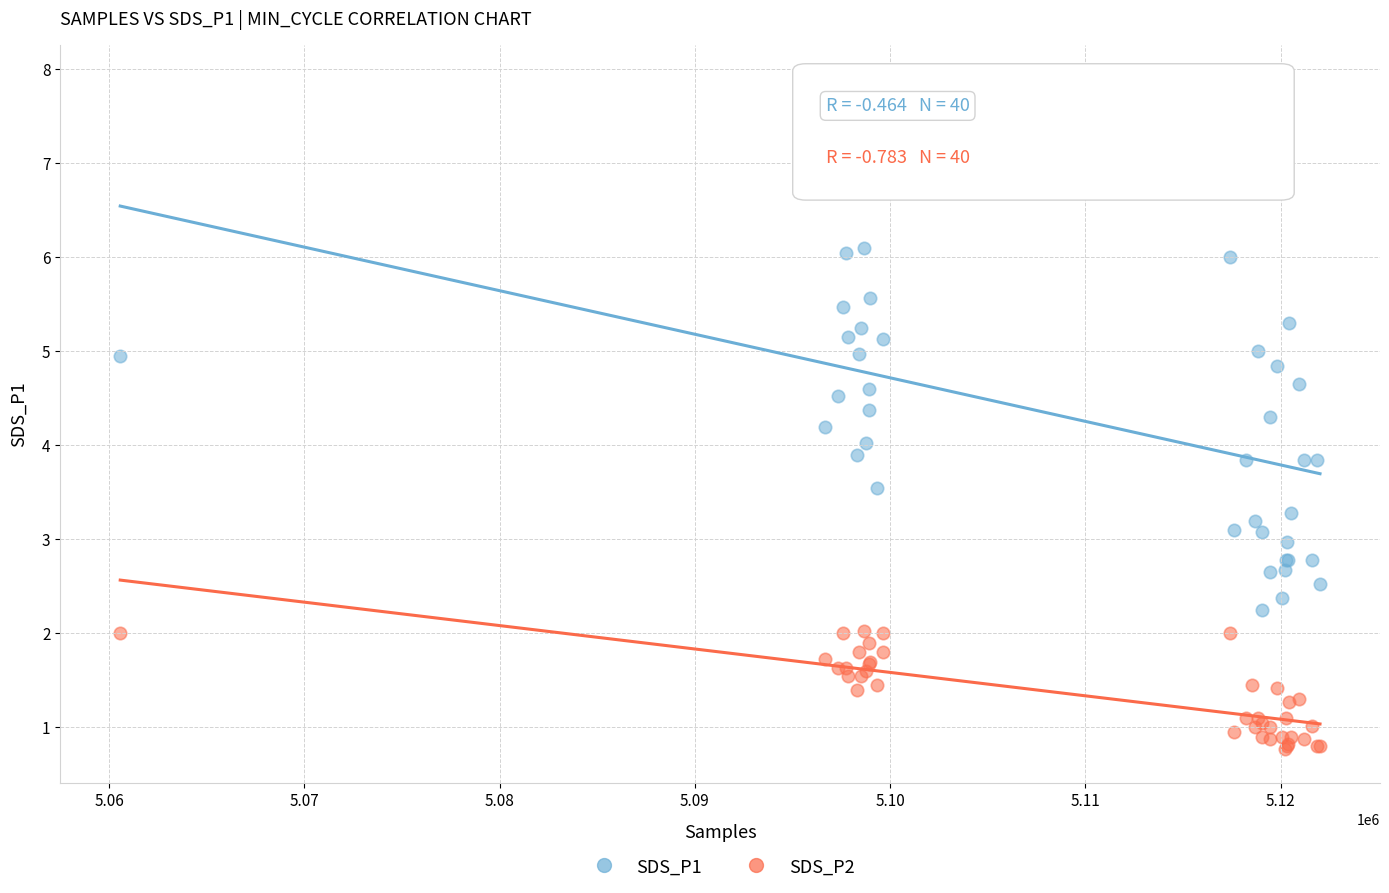

Which series reaches the maximum Y coordinate?

SDS_P1